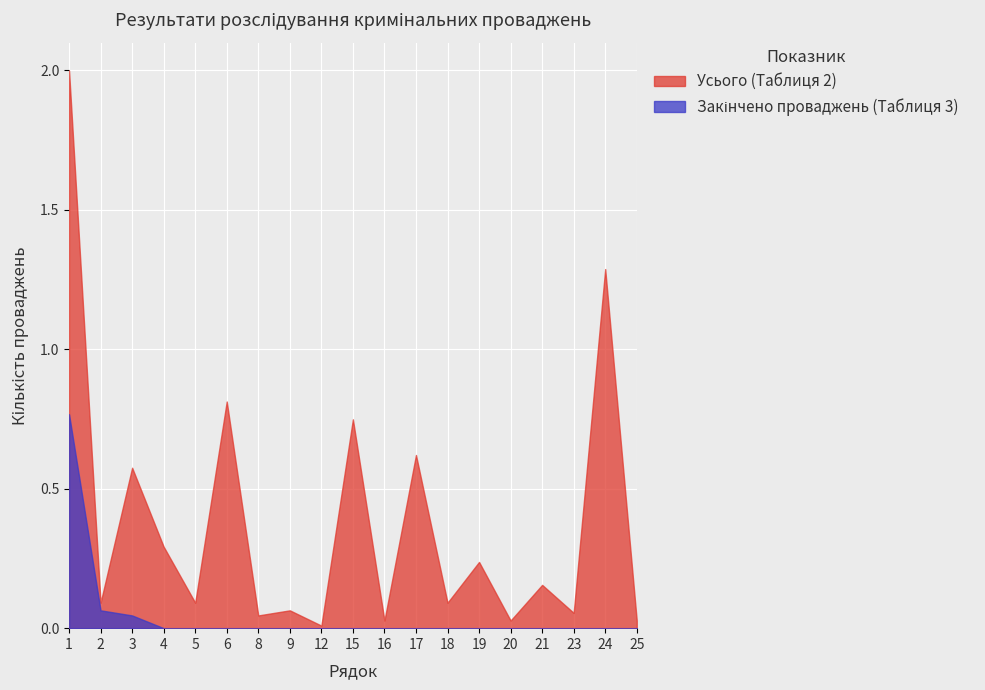

Which series has the largest total across all categories?

Усього (Таблиця 2)